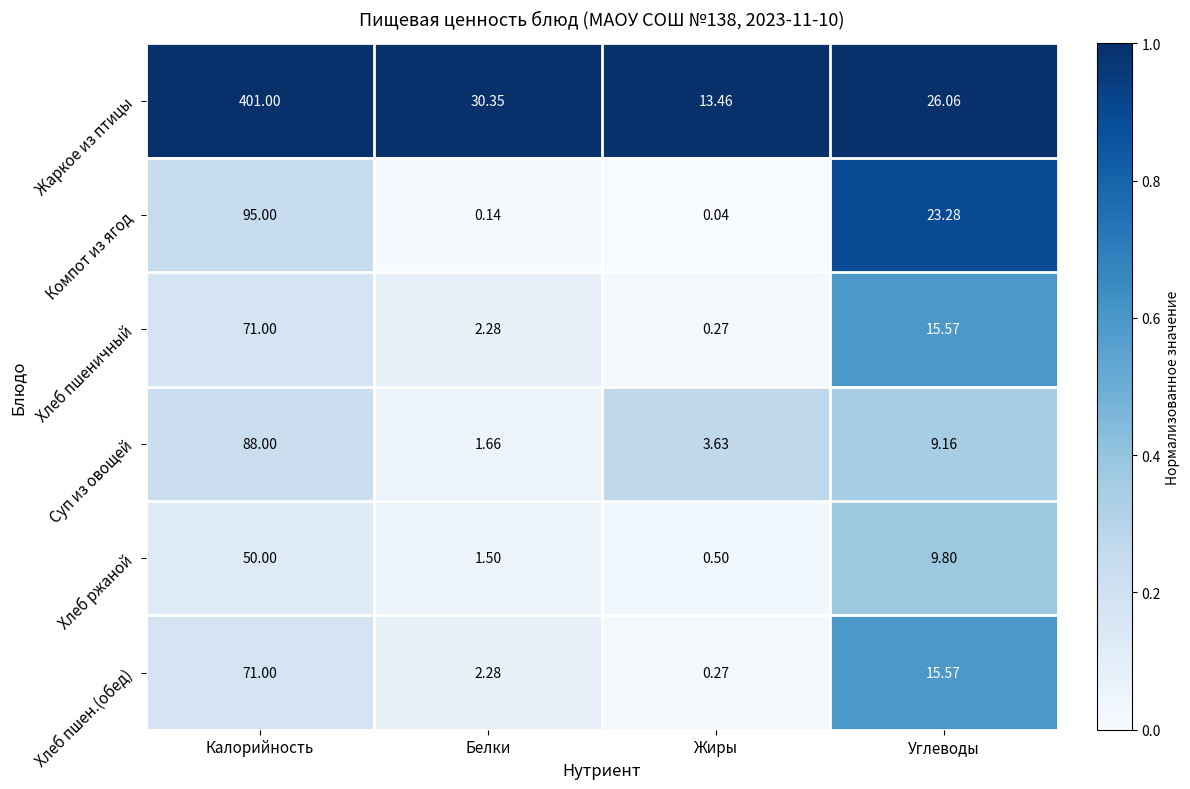

At which label does Хлеб пшен.(обед) reach its peak?

Калорийность